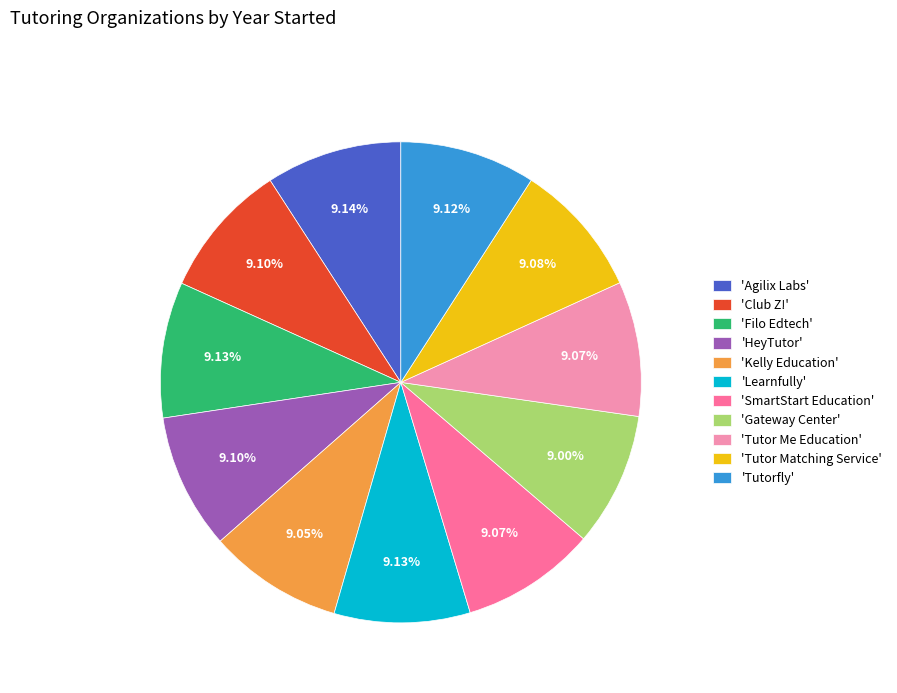

Is the sum of 'Filo Edtech' and 'Tutor Matching Service' greater than half?

No